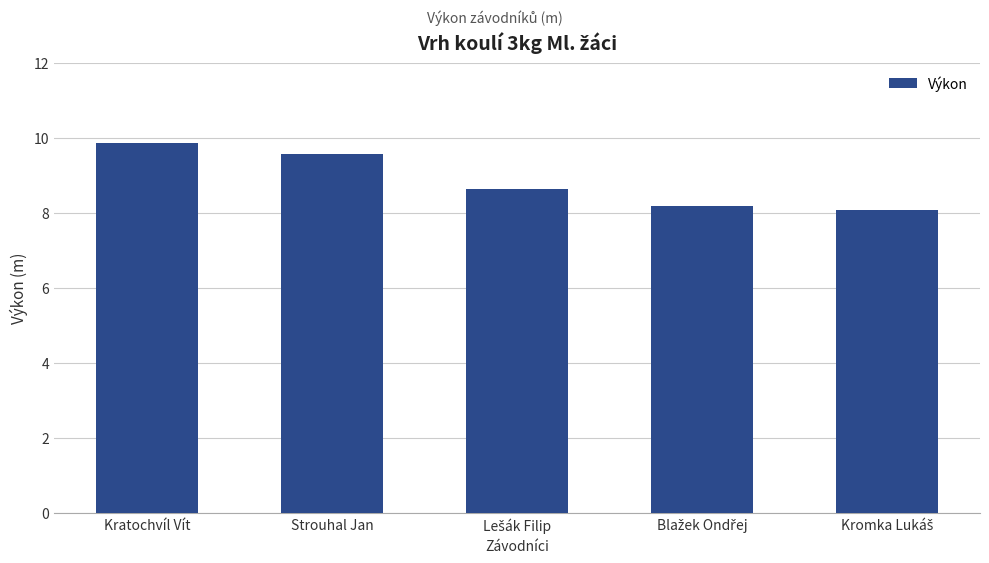

What is the value of the 4th bar from the left?

8.2